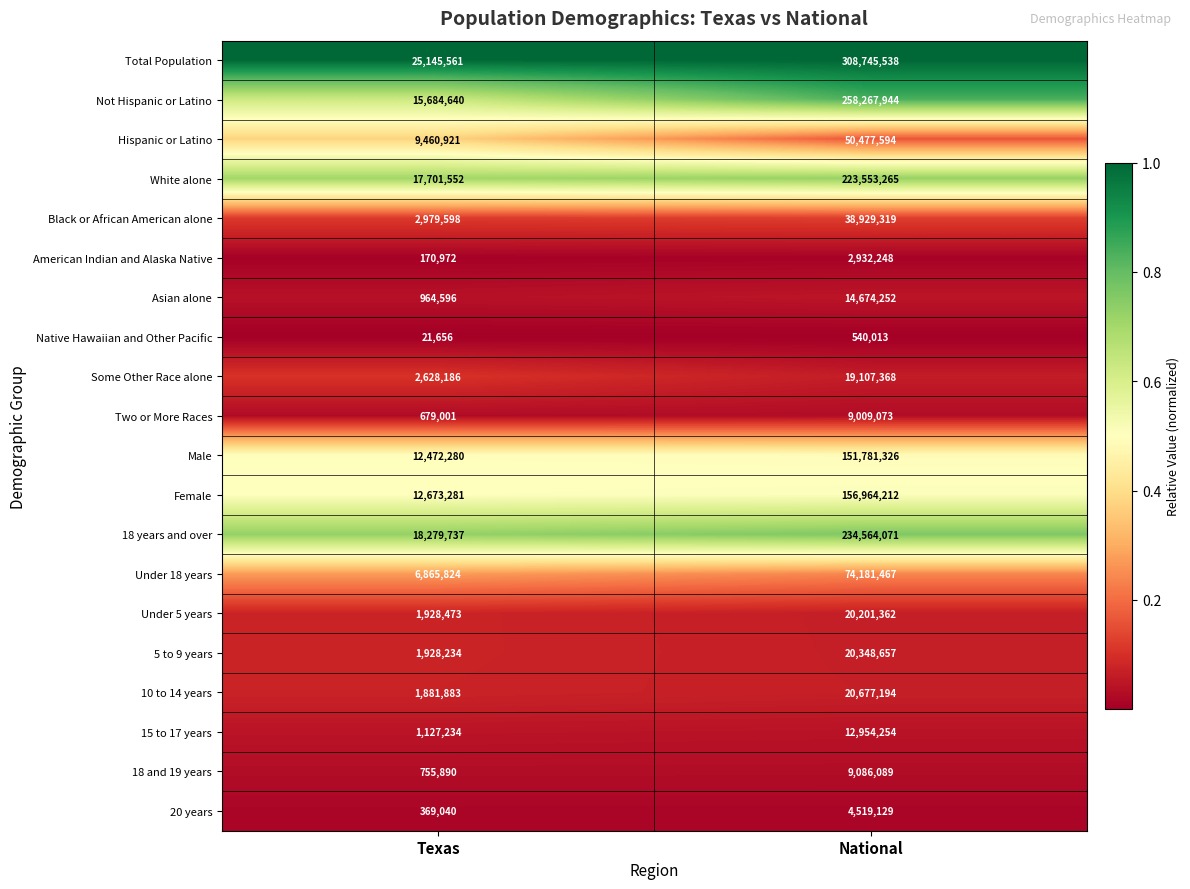

What is the minimum value for Some Other Race alone?

2628186